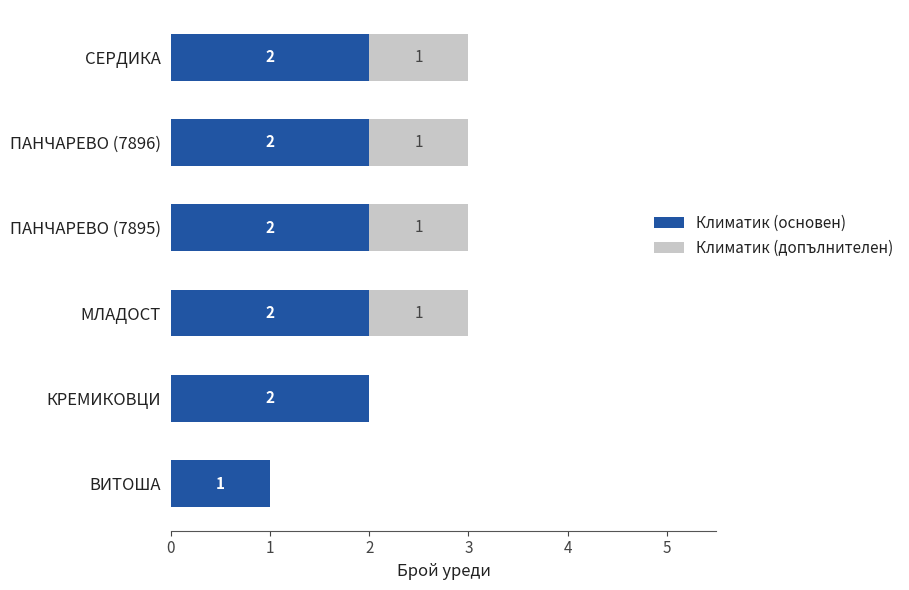

What is the total value across all series at СЕРДИКА?

3